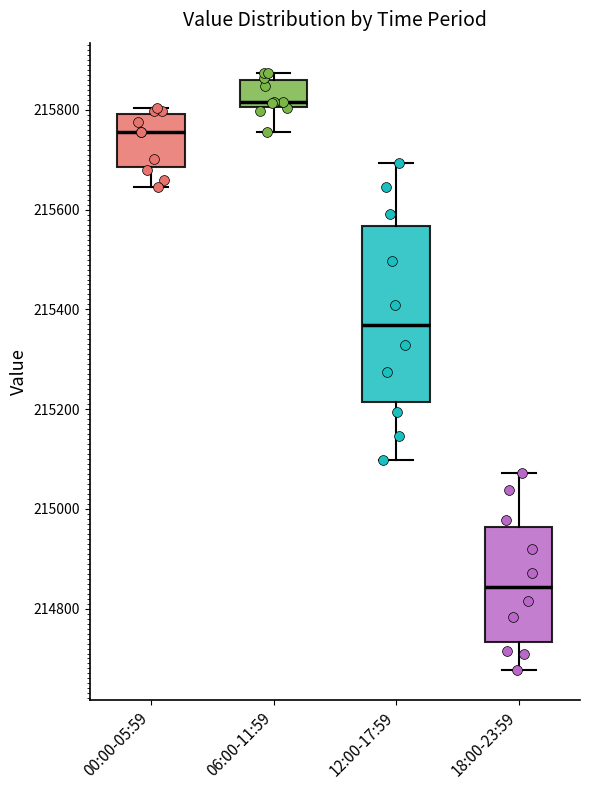

Which box has the lowest median line?

18:00-23:59